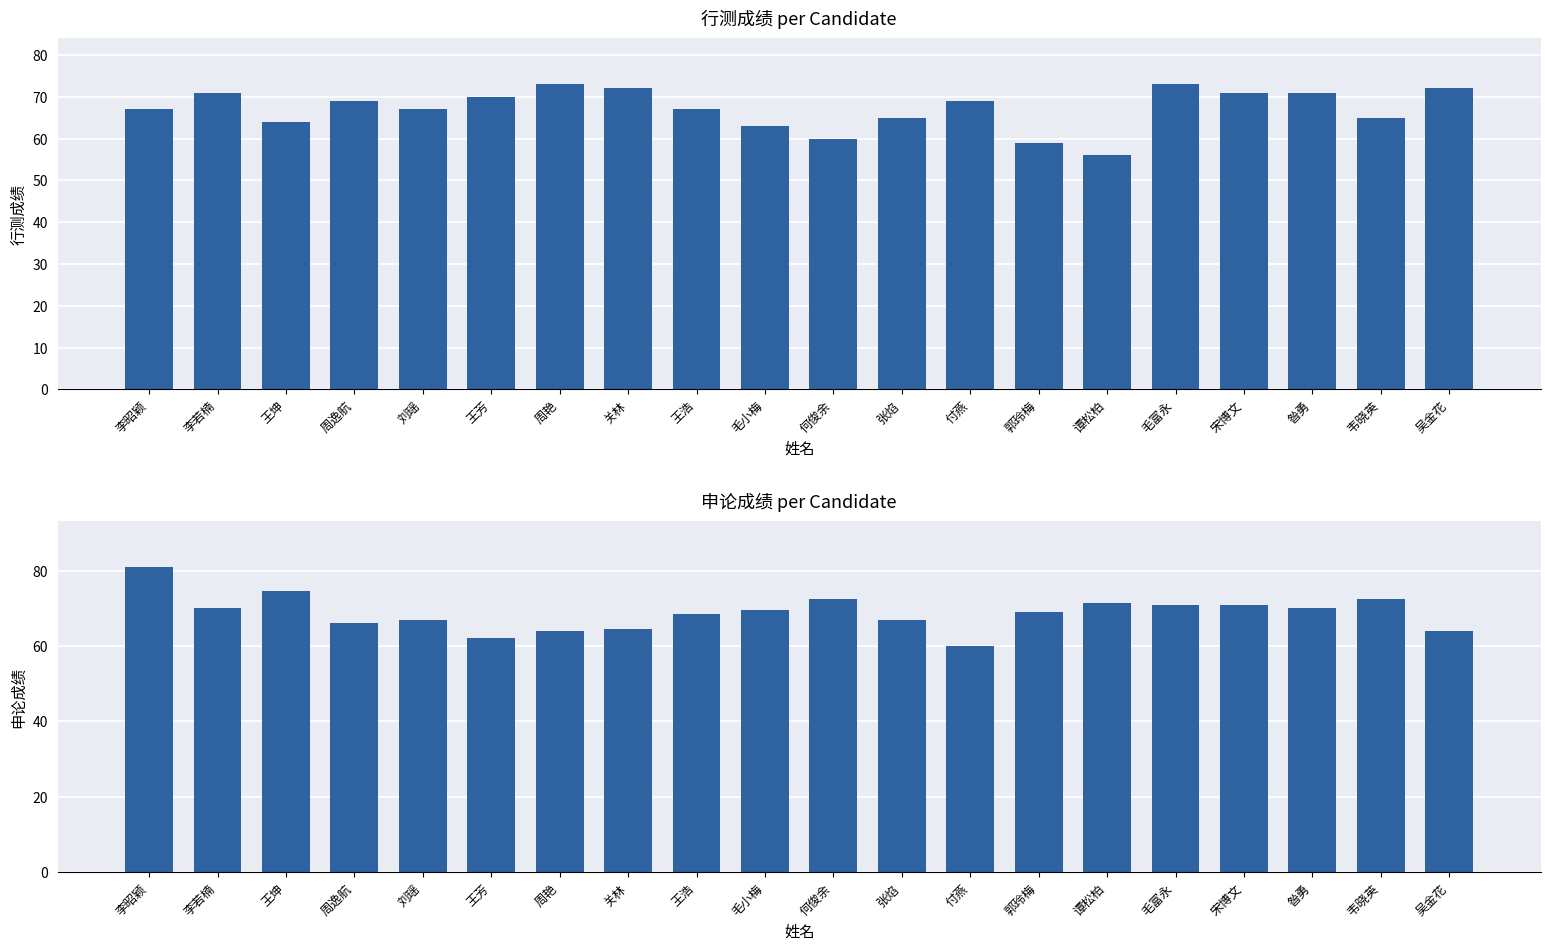

What is the label of the 4th bar from the left?

周逸航